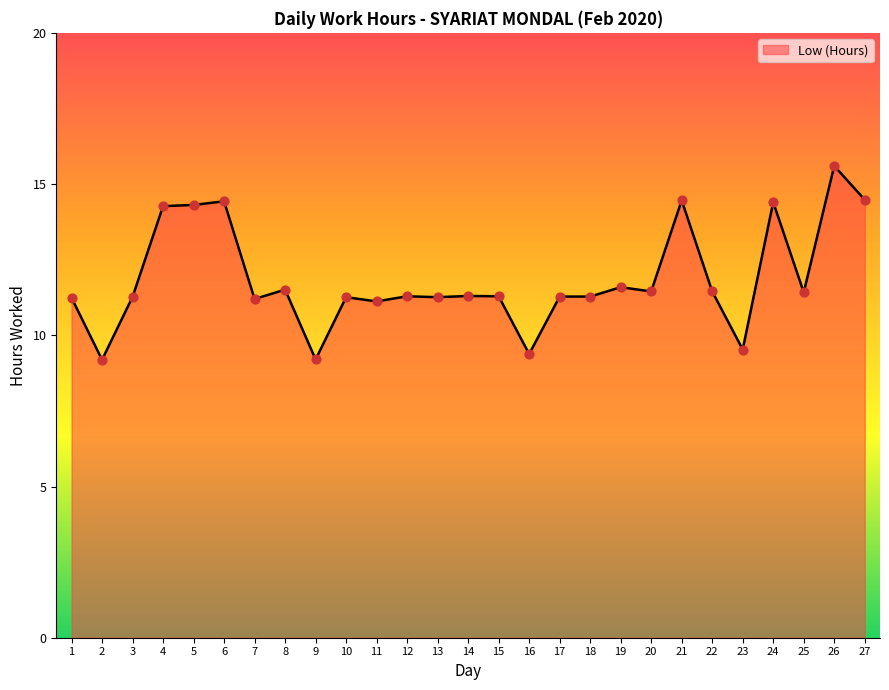

What is the change in value from 11 to 20?

+0.3